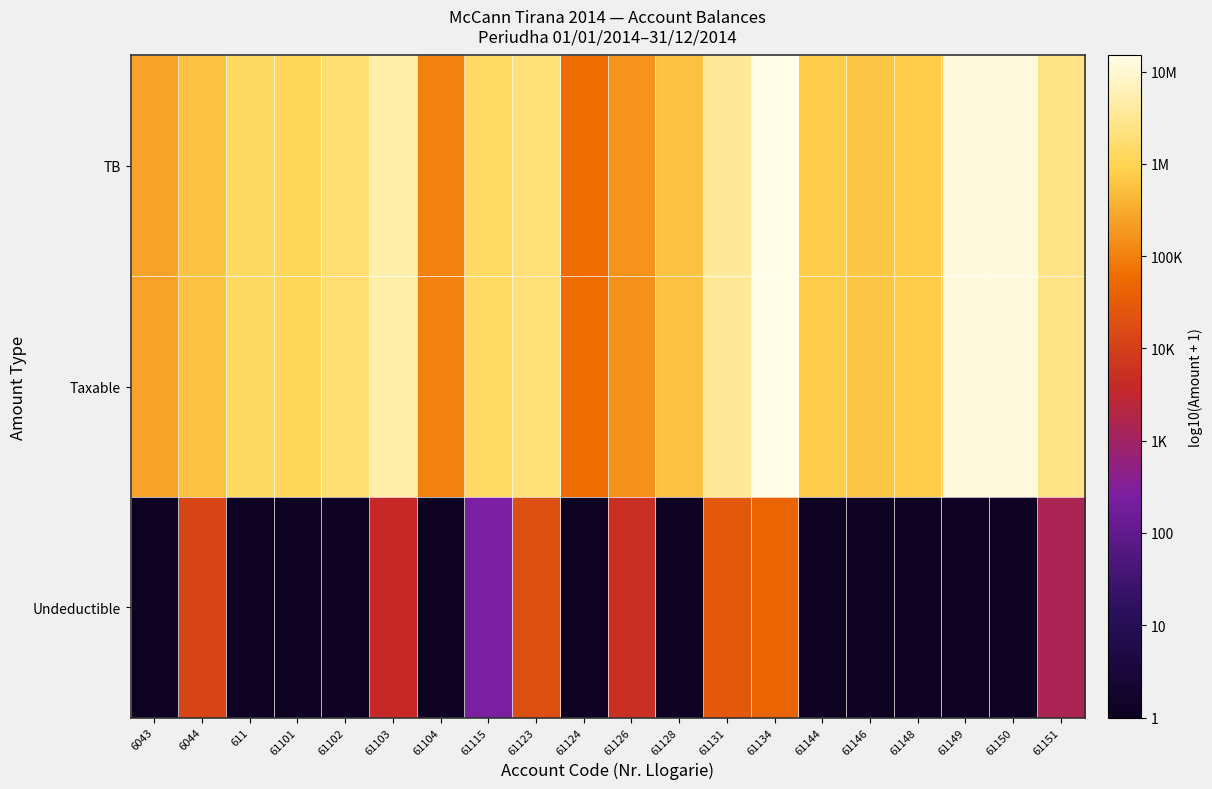

Reading right to left, extract all data points from this chart.

TB: 61151=6.4	61150=7.1	61149=7.1	61148=5.9	61146=5.8	61144=5.9	61134=7.2	61131=6.5	61128=5.8	61126=5.2	61124=4.8	61123=6.3	61115=6.2	61104=5.0	61103=6.7	61102=6.2	61101=6.1	611=6.1	6044=5.8	6043=5.4
Taxable: 61151=6.4	61150=7.1	61149=7.1	61148=5.9	61146=5.8	61144=5.9	61134=7.2	61131=6.5	61128=5.8	61126=5.2	61124=4.8	61123=6.3	61115=6.2	61104=5.0	61103=6.7	61102=6.2	61101=6.1	611=6.1	6044=5.8	6043=5.4
Undeductible: 61151=3.1	61150=0.0	61149=0.0	61148=0.0	61146=0.0	61144=0.0	61134=4.6	61131=4.4	61128=0.0	61126=3.7	61124=0.0	61123=4.3	61115=2.4	61104=0.0	61103=3.6	61102=0.0	61101=0.0	611=0.0	6044=4.1	6043=0.0